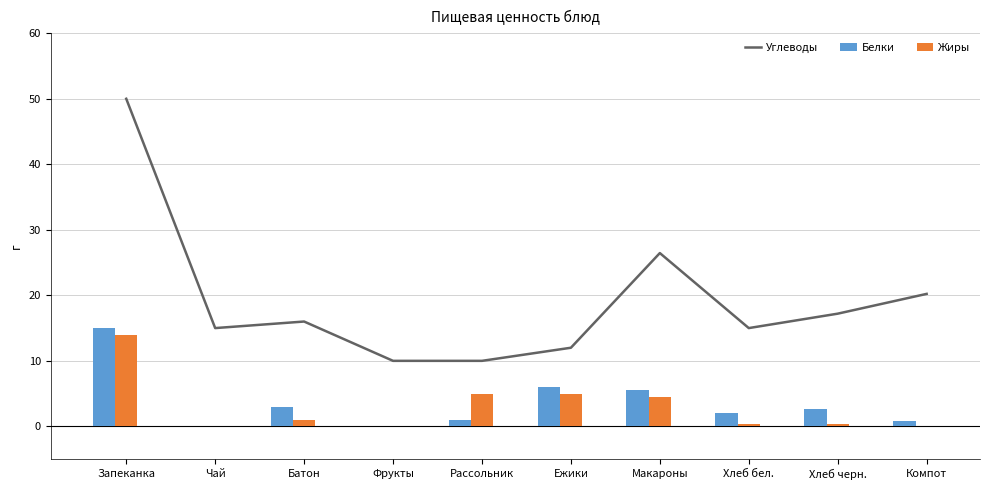

How many data points in Белки are above 2?

5